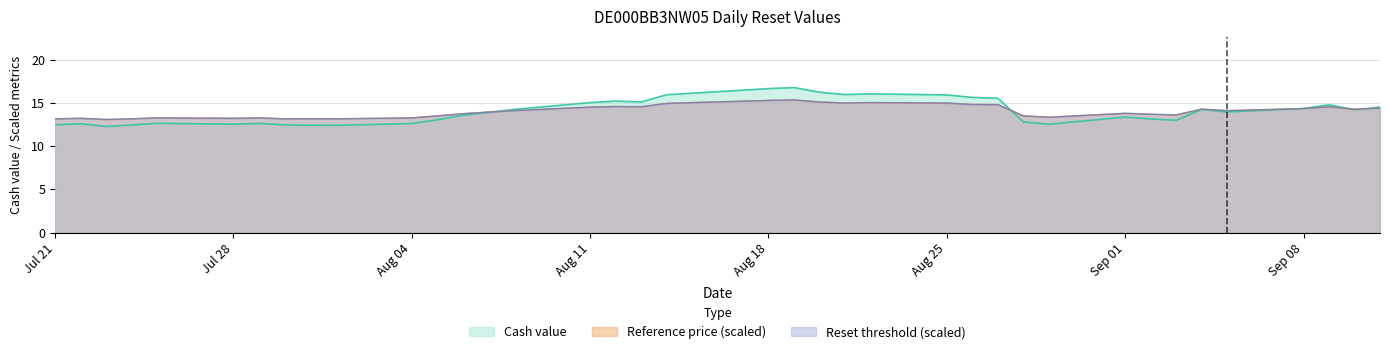

How many series are shown in this chart?

3